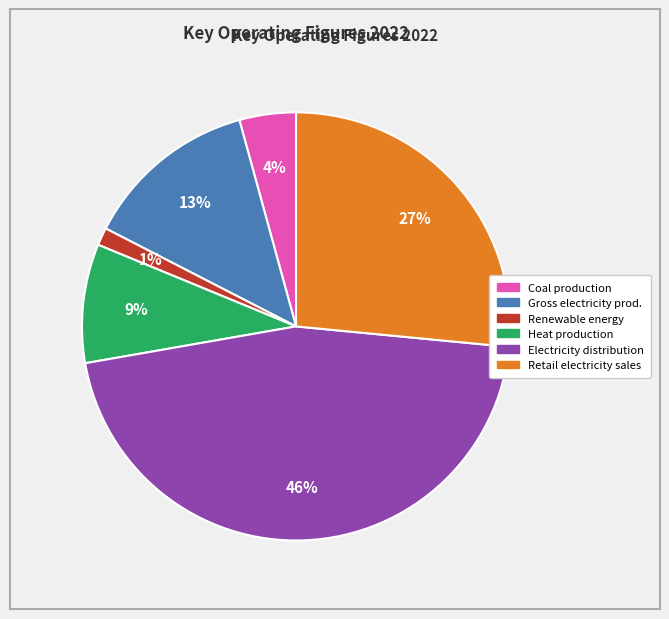

Does any single category account for the majority?

No